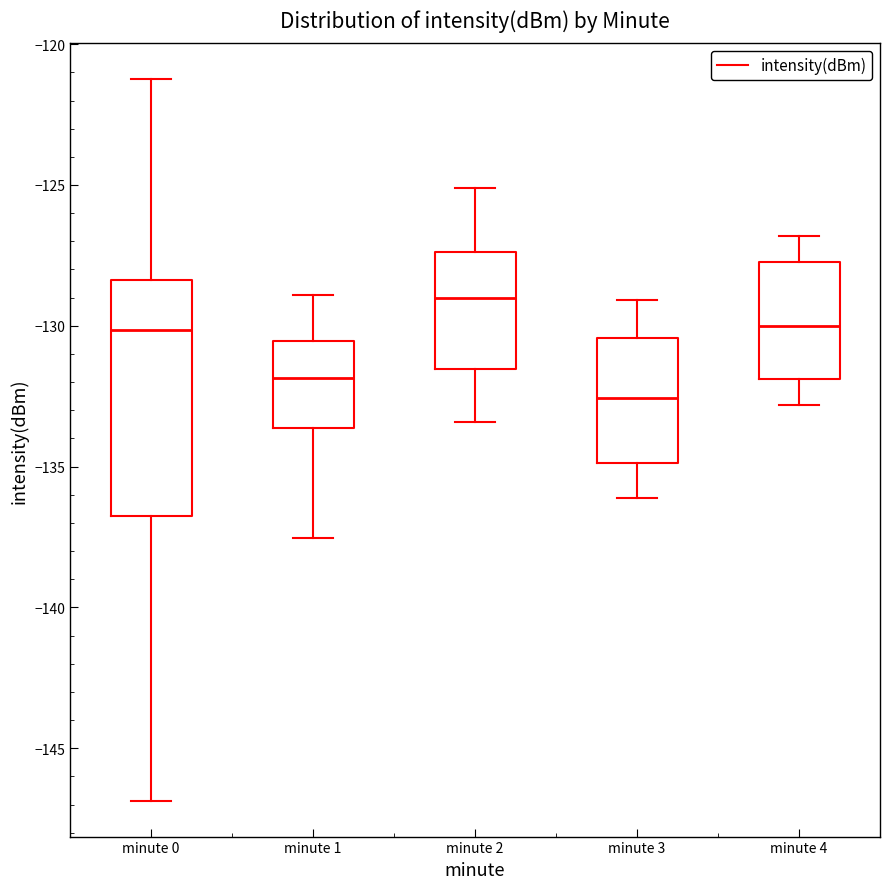

Which box is the tallest, from its lower edge to its upper edge?

minute 0